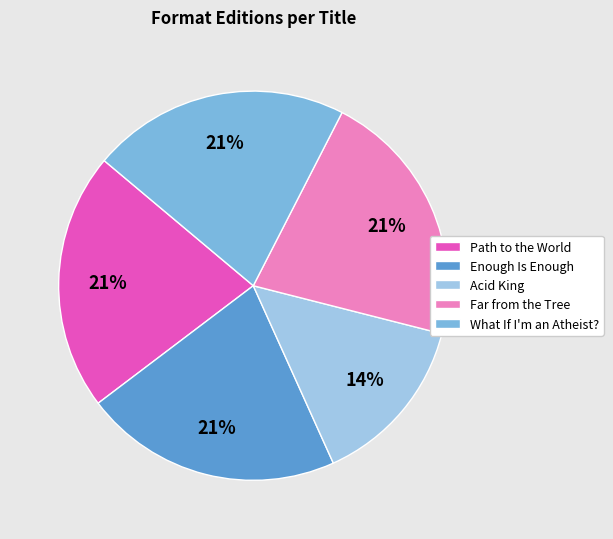

Which category has the smallest portion of the pie?

Acid King